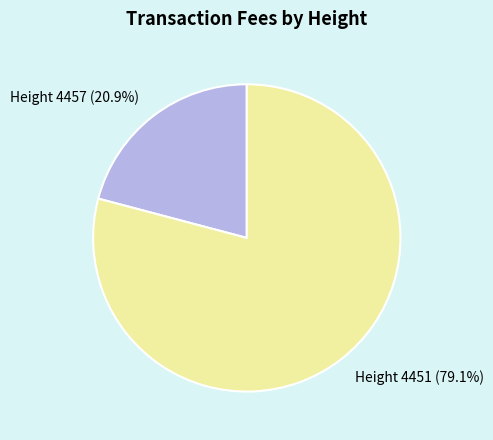

Is there a majority slice in this chart?

Yes